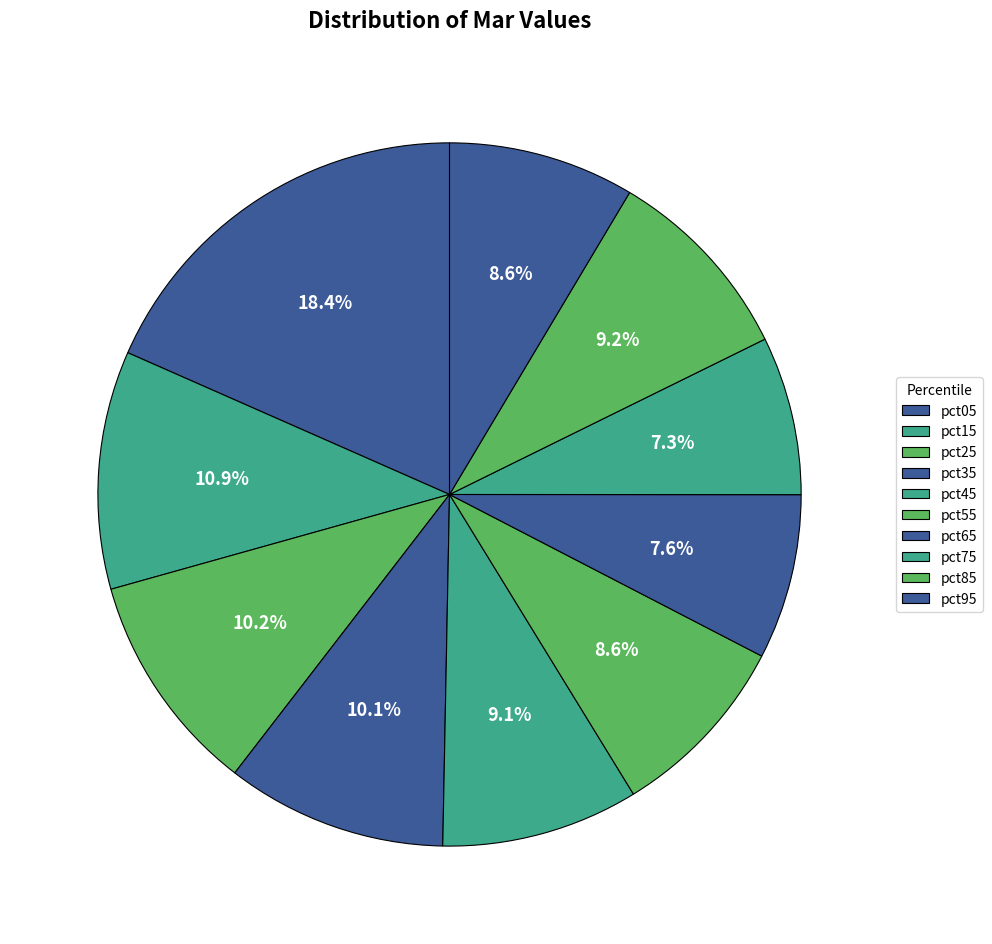

To the nearest percent, what is the combined percentage of pct65 and pct05?

26%